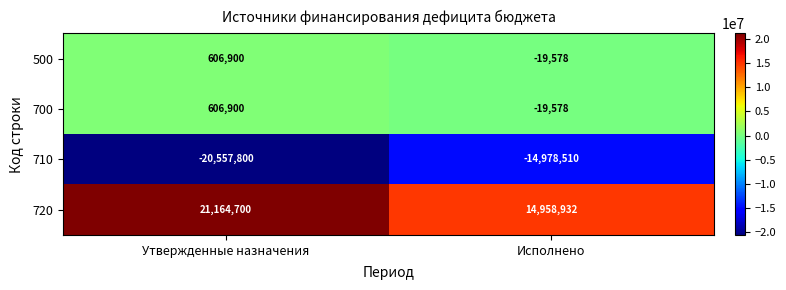

Which category has the highest value across all series?

Утвержденные назначения